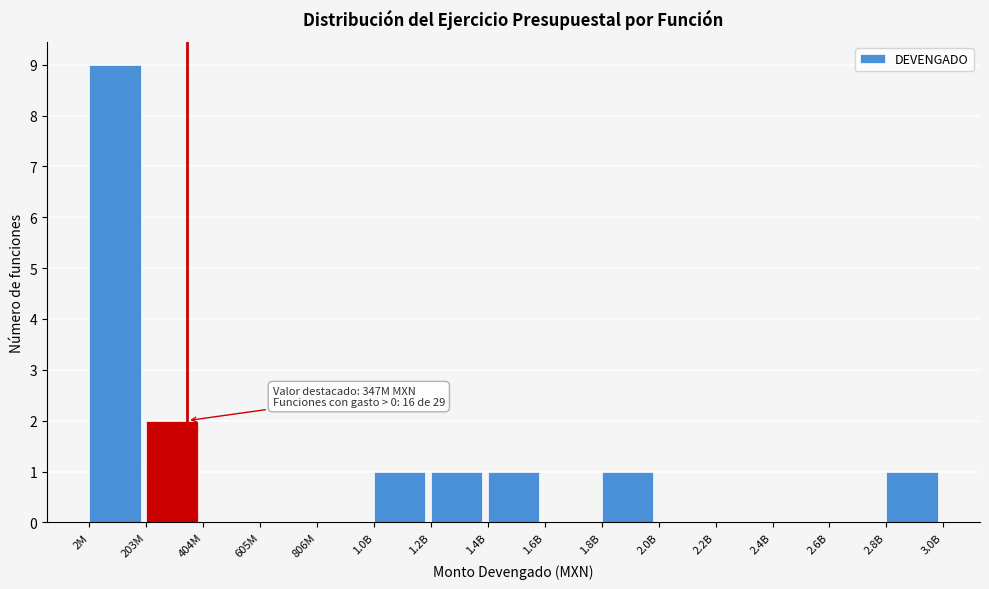

Reading left to right, extract all data points from this chart.

2M=9	203M=2	404M=0	605M=0	806M=0	1.0B=1	1.2B=1	1.4B=1	1.6B=0	1.8B=1	2.0B=0	2.2B=0	2.4B=0	2.6B=0	2.8B=1